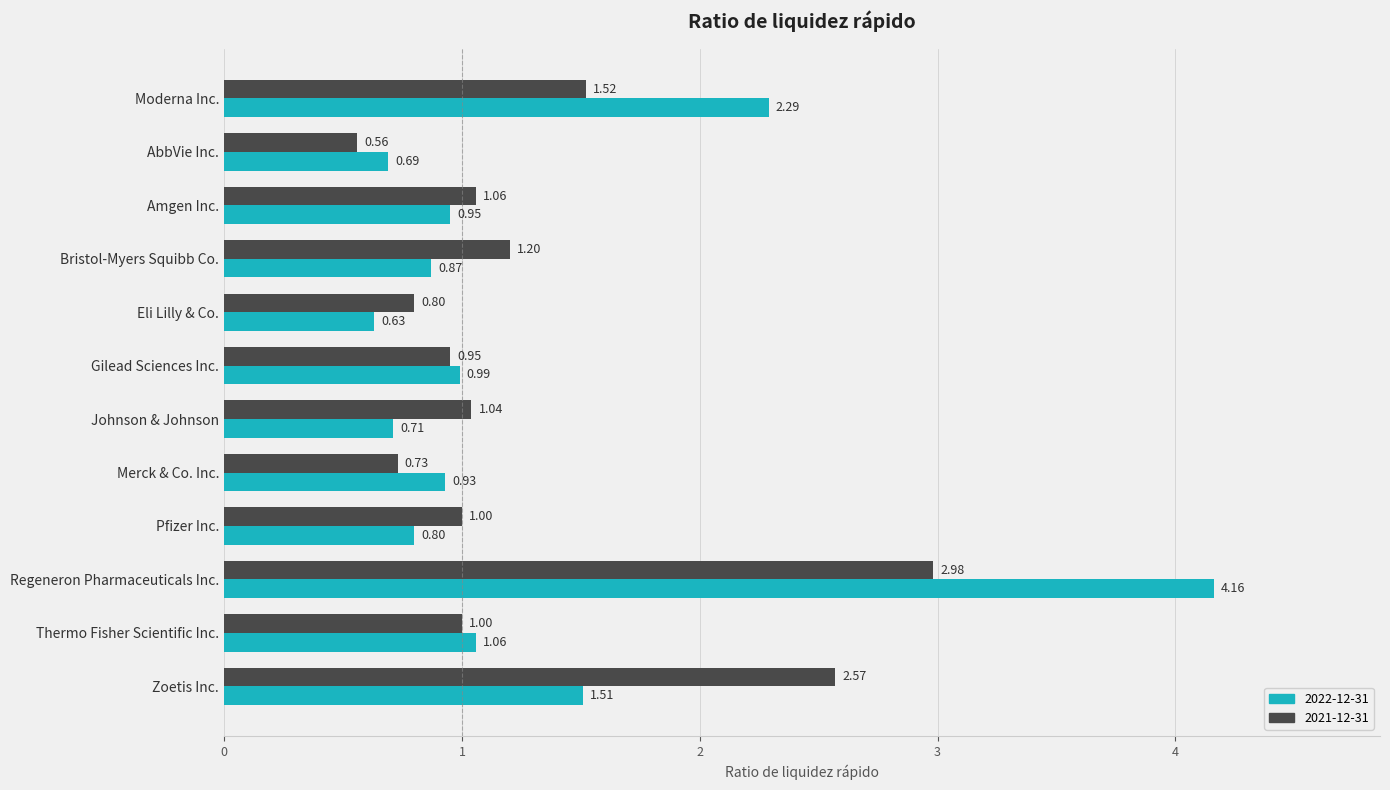

Where is 2022-12-31 nearest to the value 2?

Moderna Inc.